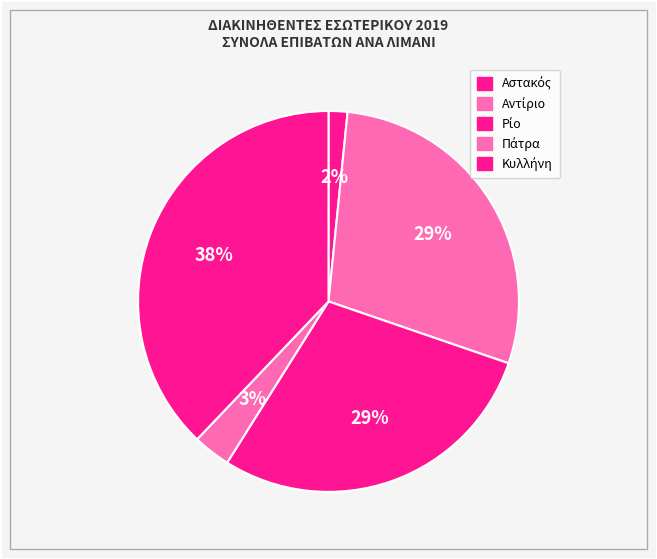

What is the largest slice in the pie chart?

Κυλλήνη